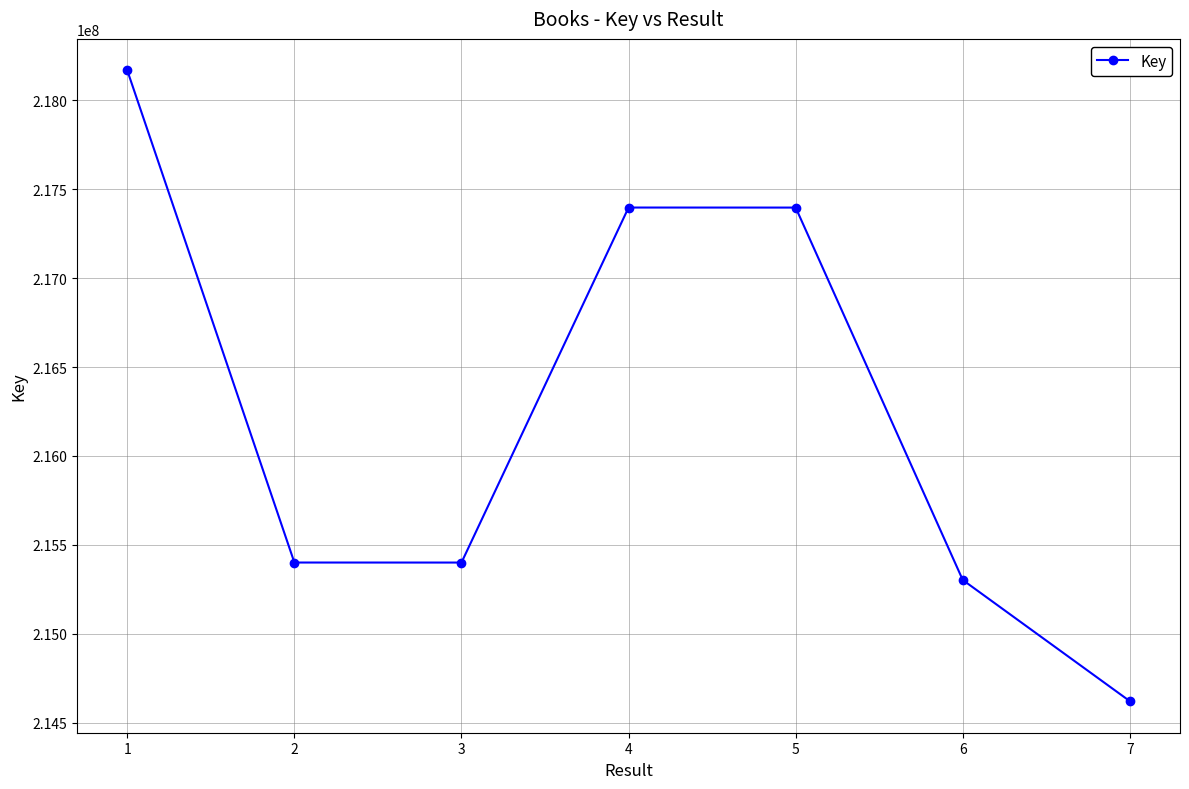

True or false: there are more than 0 points higher than both neighbors.

True